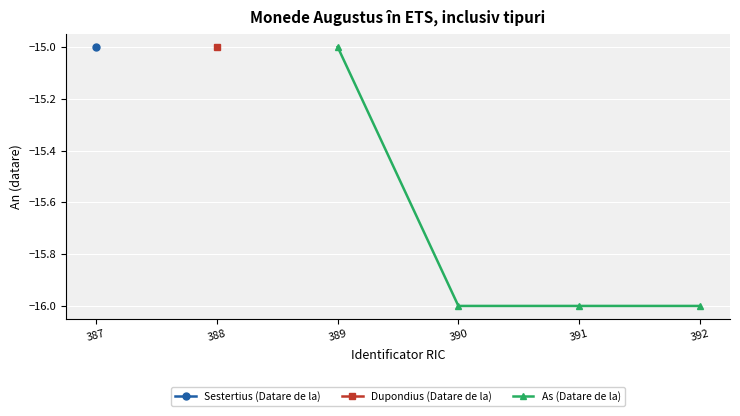

True or false: As (Datare de la) has more than 2 points higher than both neighbors.

False